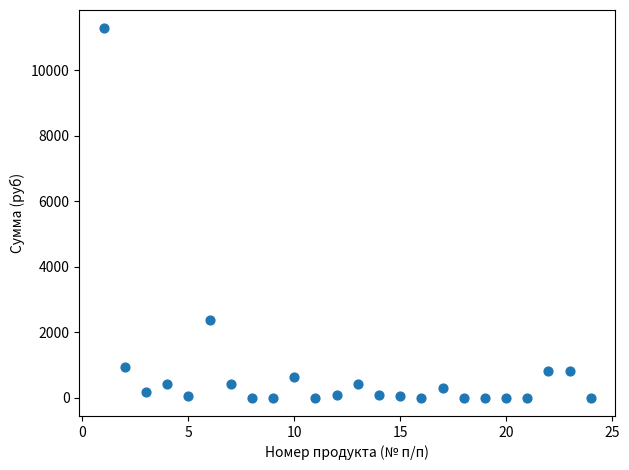

What Y value in the scatter plot is closest to 5638?

2356.8